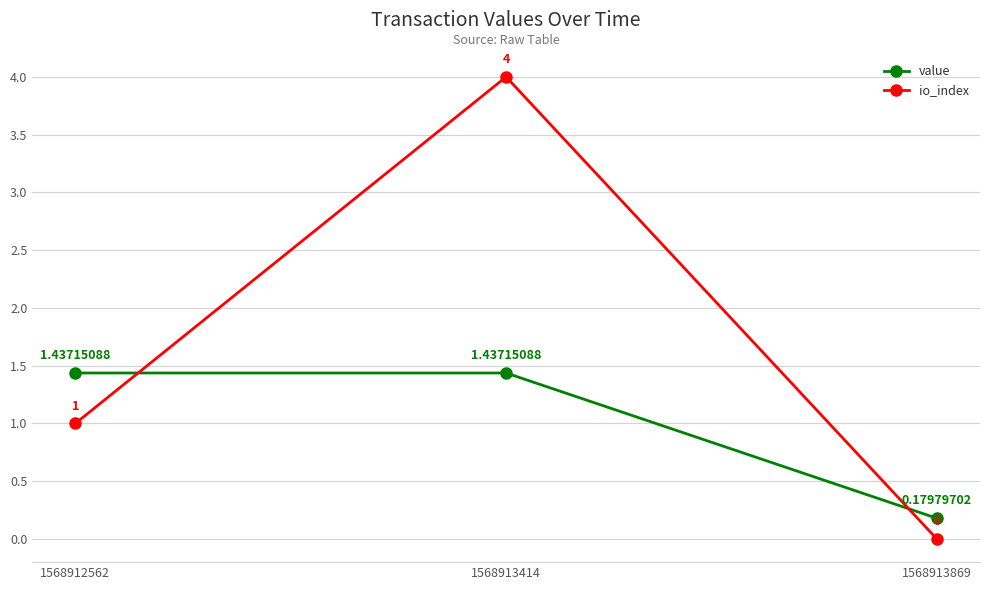

Which series has the largest total across all categories?

io_index